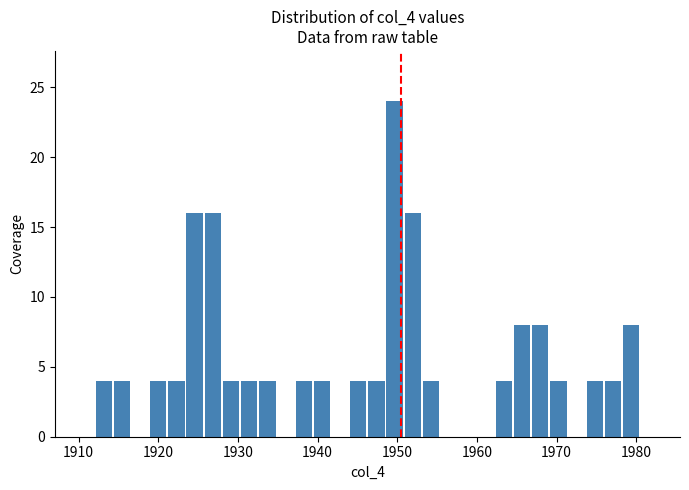

Read against the x-axis, roughly where is the centre of the tallest bar?

1950